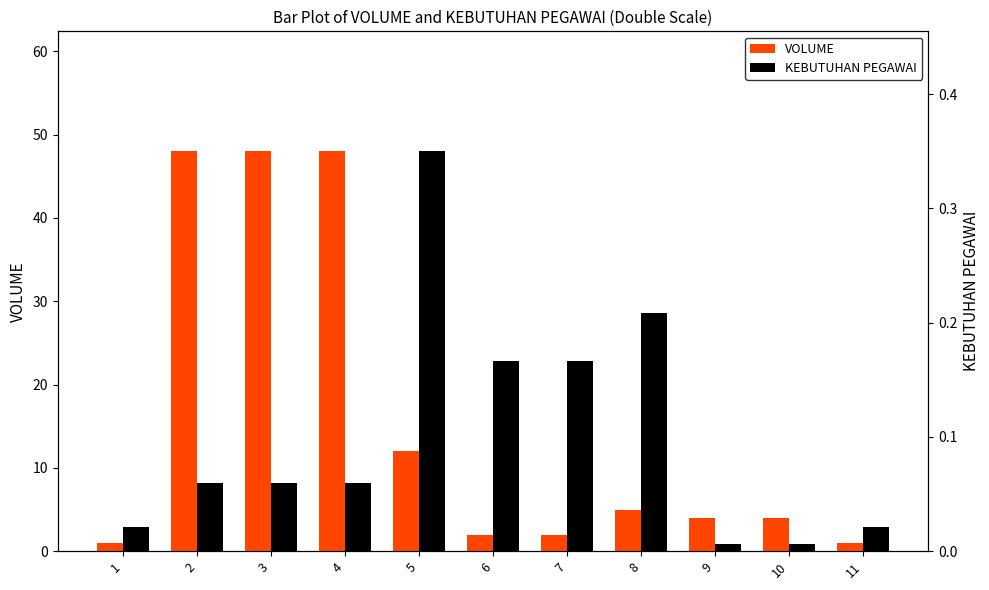

What is the difference between the highest and lowest values at 2?

47.9